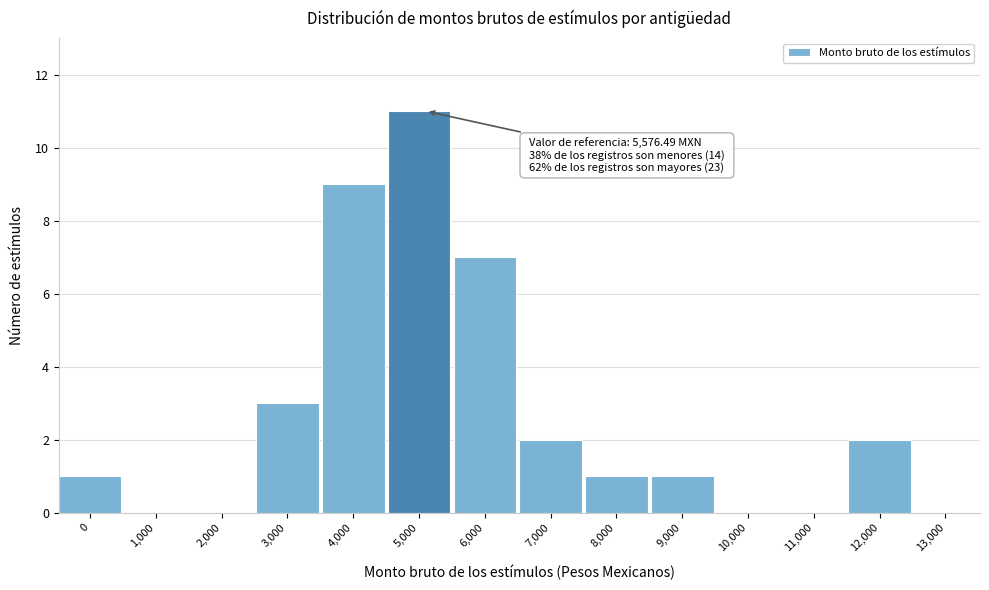

Reading right to left, list all the values displayed in this chart.

13,000=0	12,000=2	11,000=0	10,000=0	9,000=1	8,000=1	7,000=2	6,000=7	5,000=11	4,000=9	3,000=3	2,000=0	1,000=0	0=1